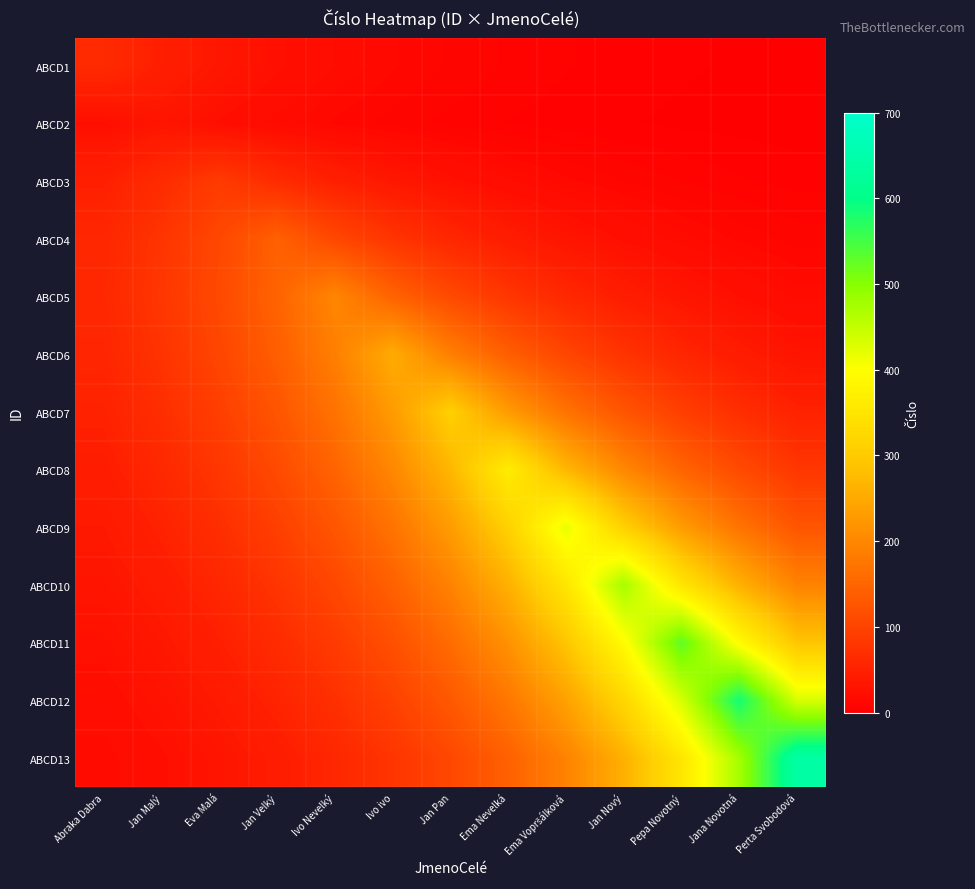

At which category is the sum across all series the highest?

Pepa Novotný